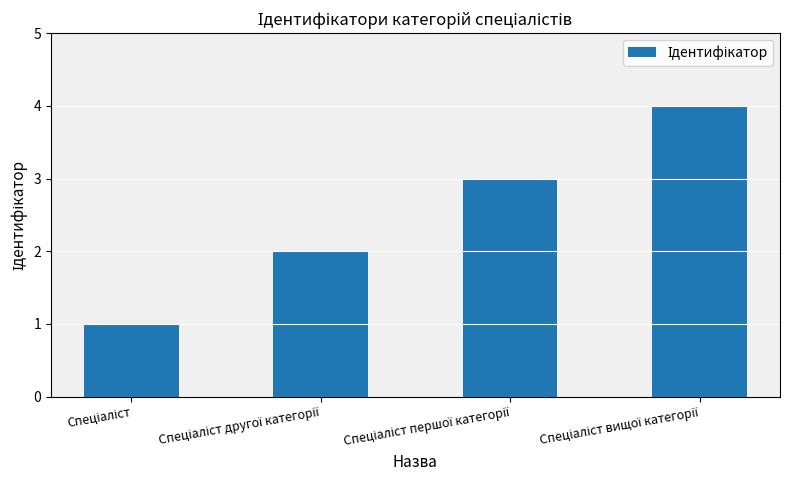

How many bars are there in total?

4